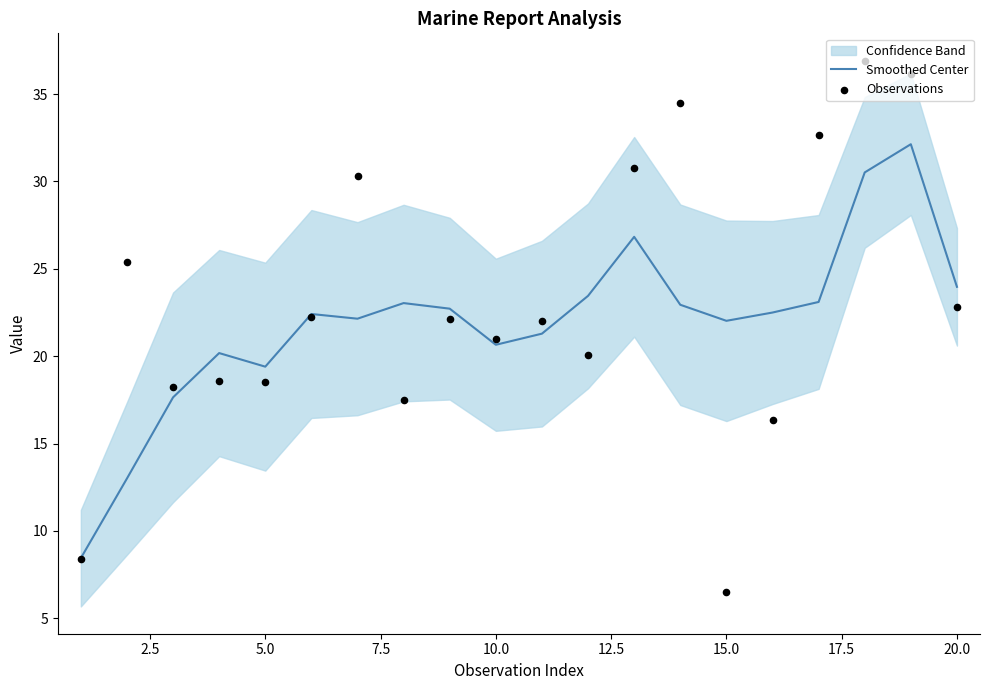

The Smoothed Center series shows 11.8 at 5.0. True or false?

False